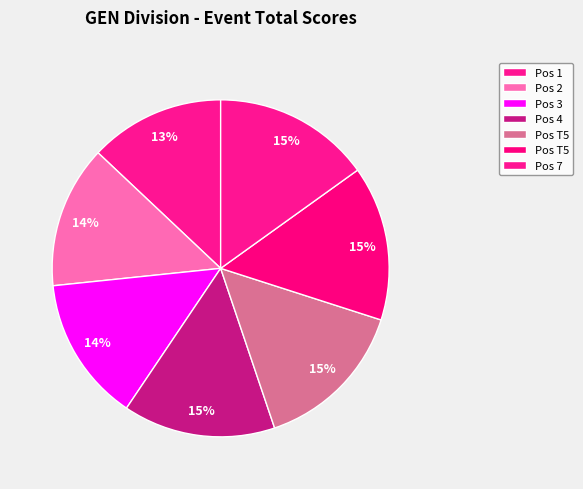

How many slices are in this pie chart?

7